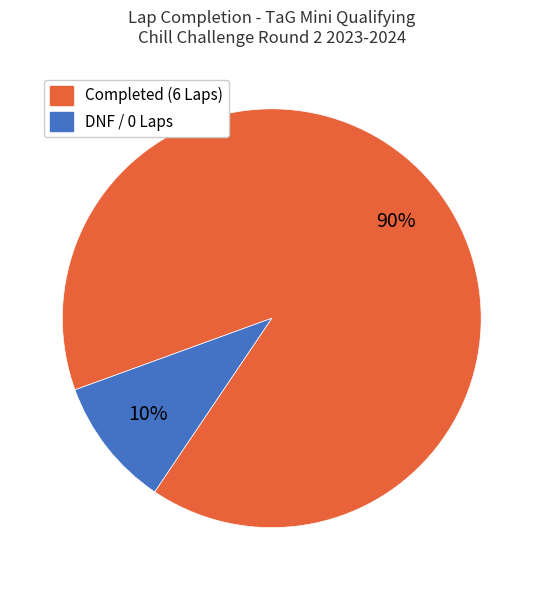

Combined, do DNF / 0 Laps and Completed (6 Laps) account for over 50%?

Yes